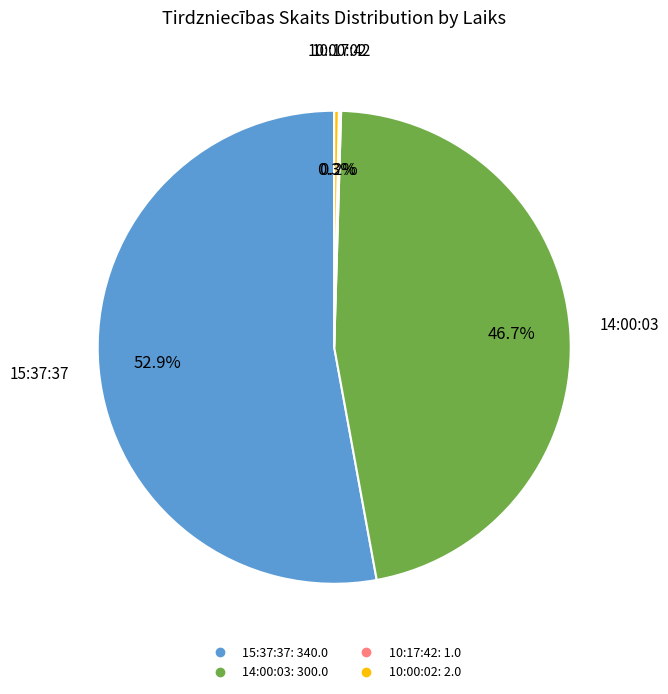

To the nearest percent, what is the average slice percentage?

25%